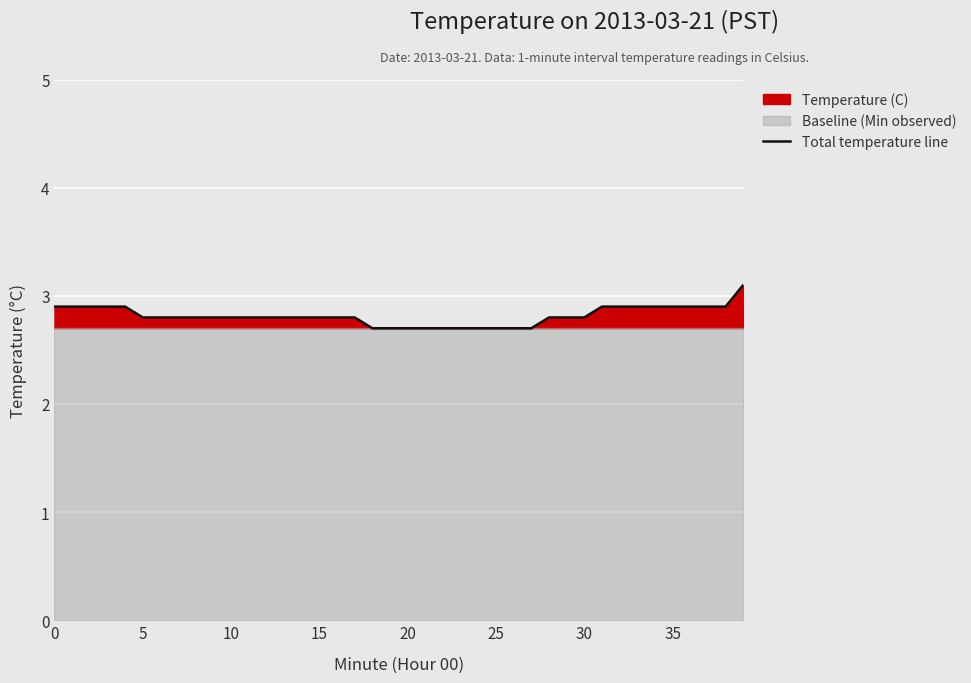

What is the minimum value for Total temperature line?

2.7